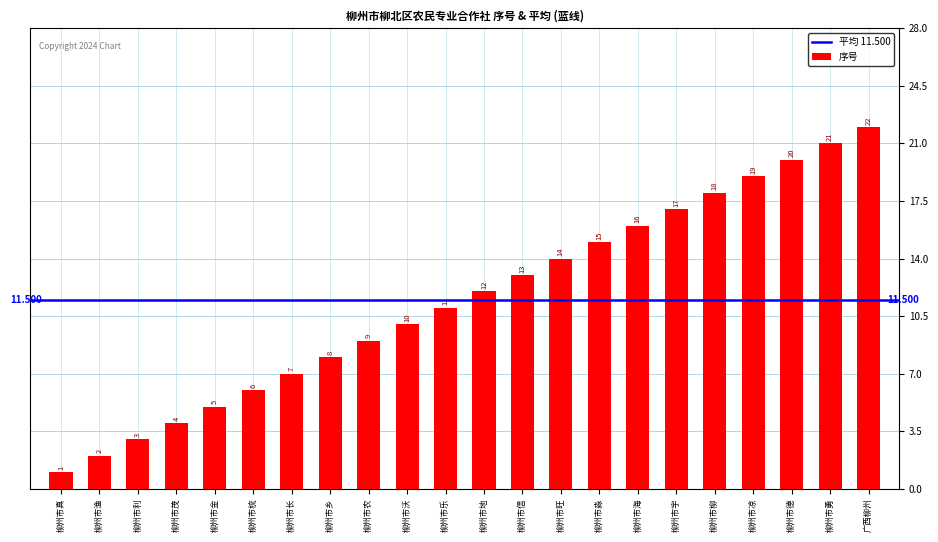

What is the label of the 21st bar from the left?

柳州市勇